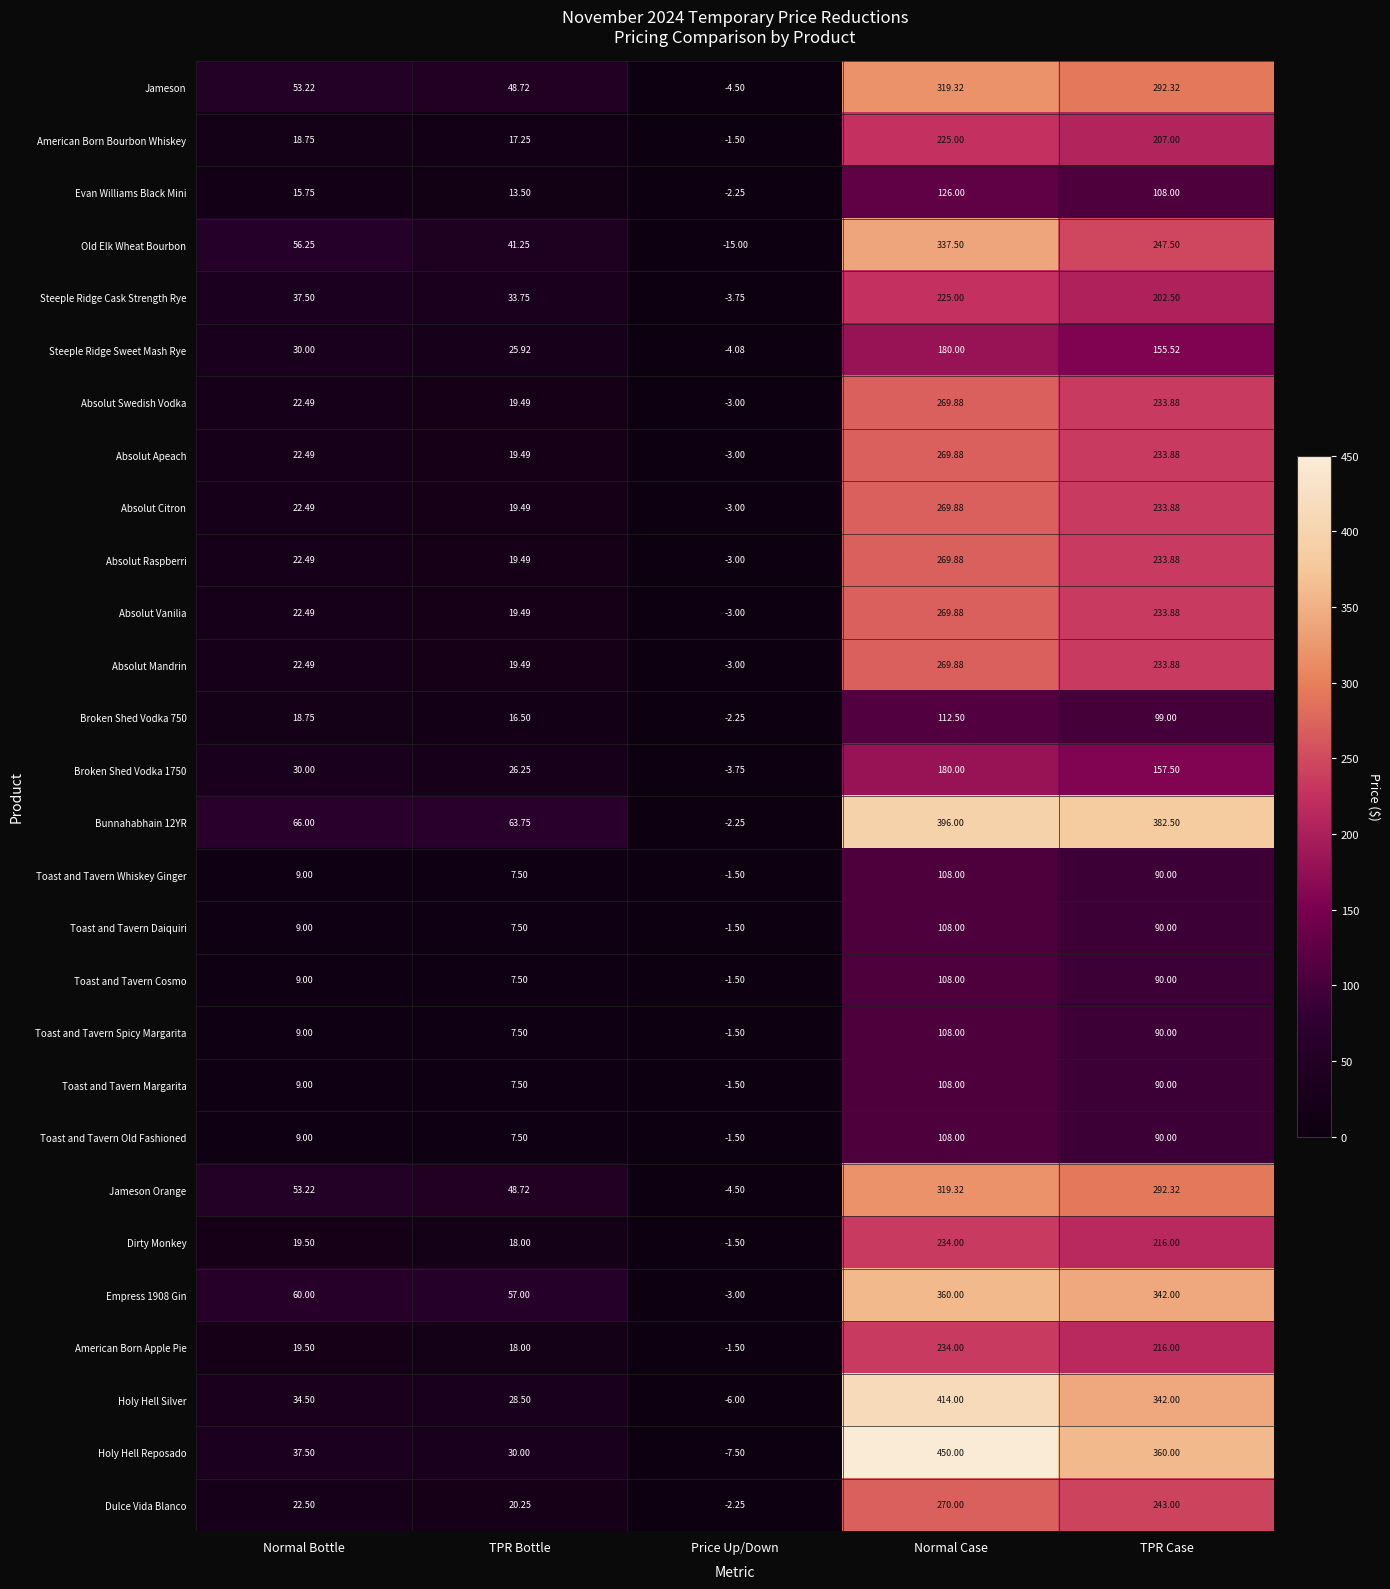

Rank the categories by Evan Williams Black Mini value from lowest to highest.

Price Up/Down, TPR Bottle, Normal Bottle, TPR Case, Normal Case